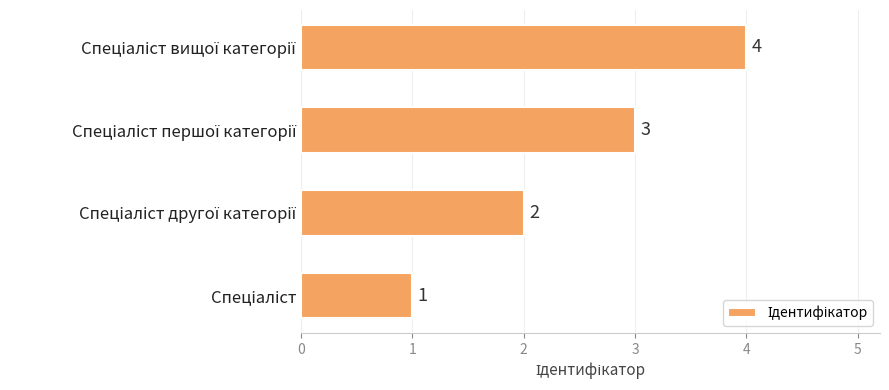

Count the values in the range 2 to 4.

3